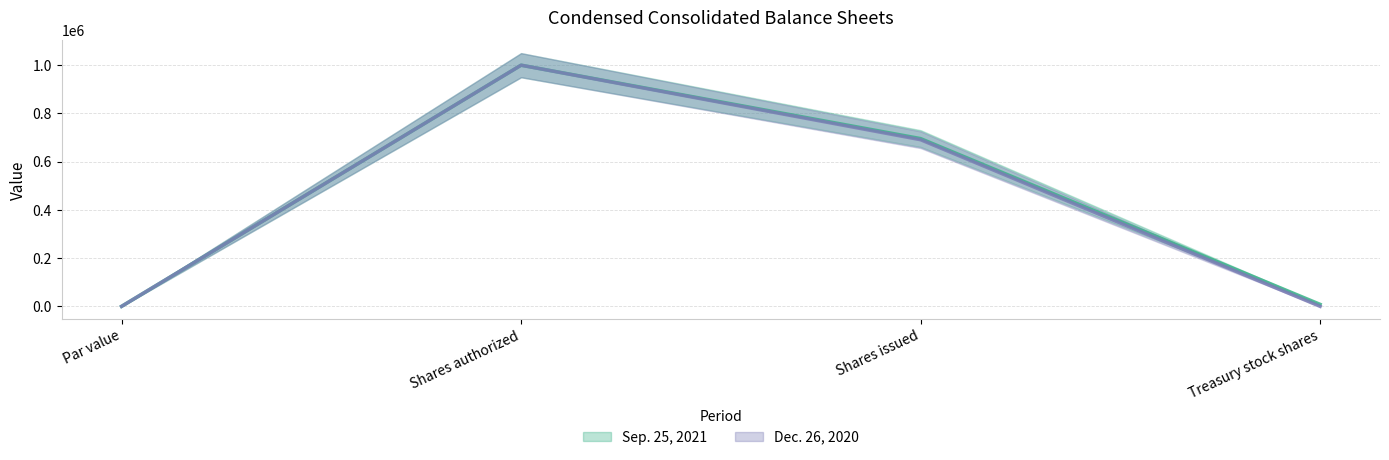

Is this an area chart (filled region under the line)?

No